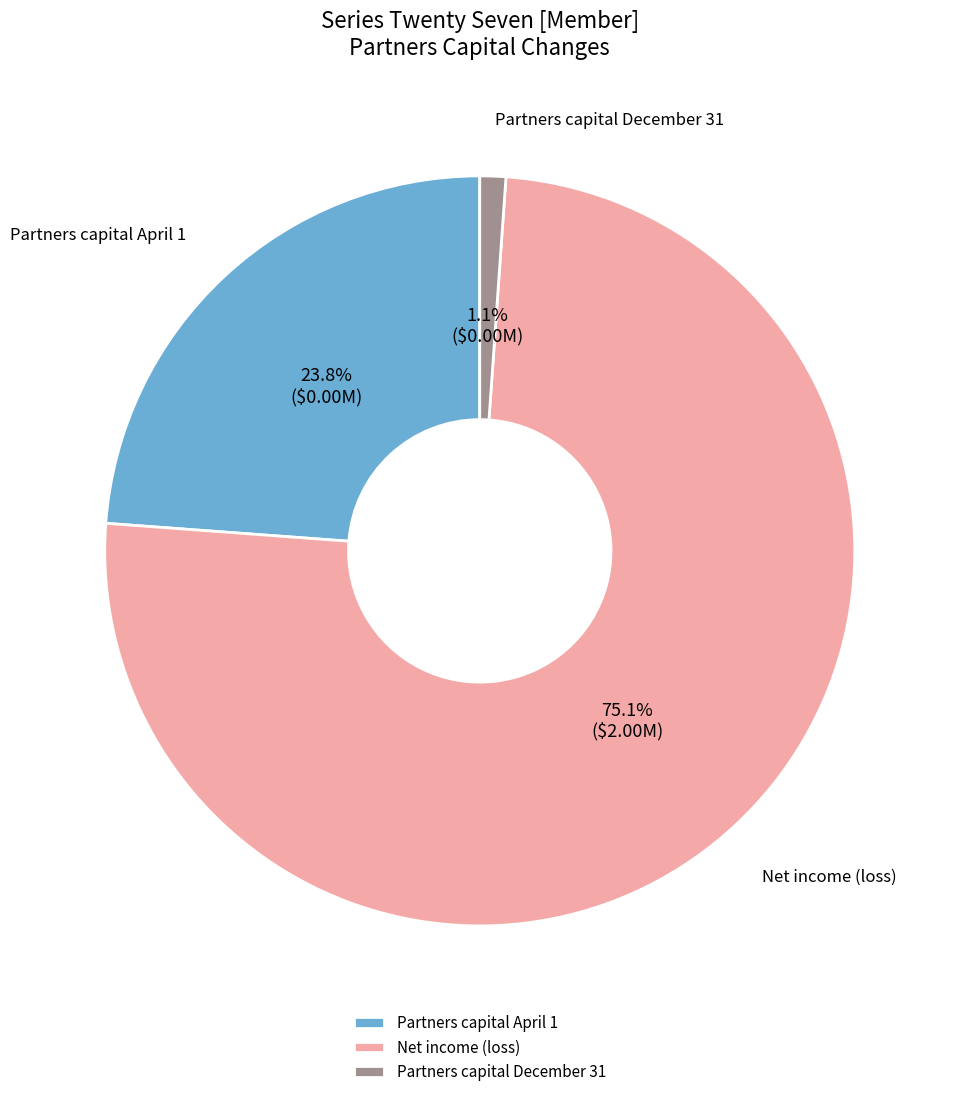

To the nearest percent, what percentage of the pie is Partners capital April 1?

24%